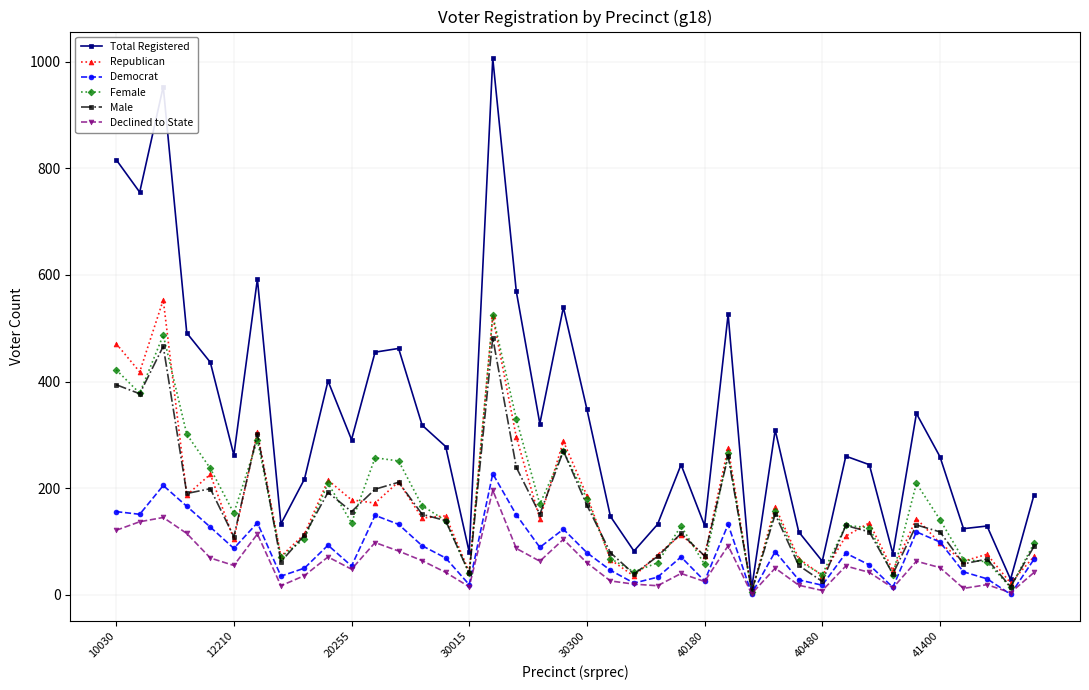

How many values in the Male series are below 131?

20